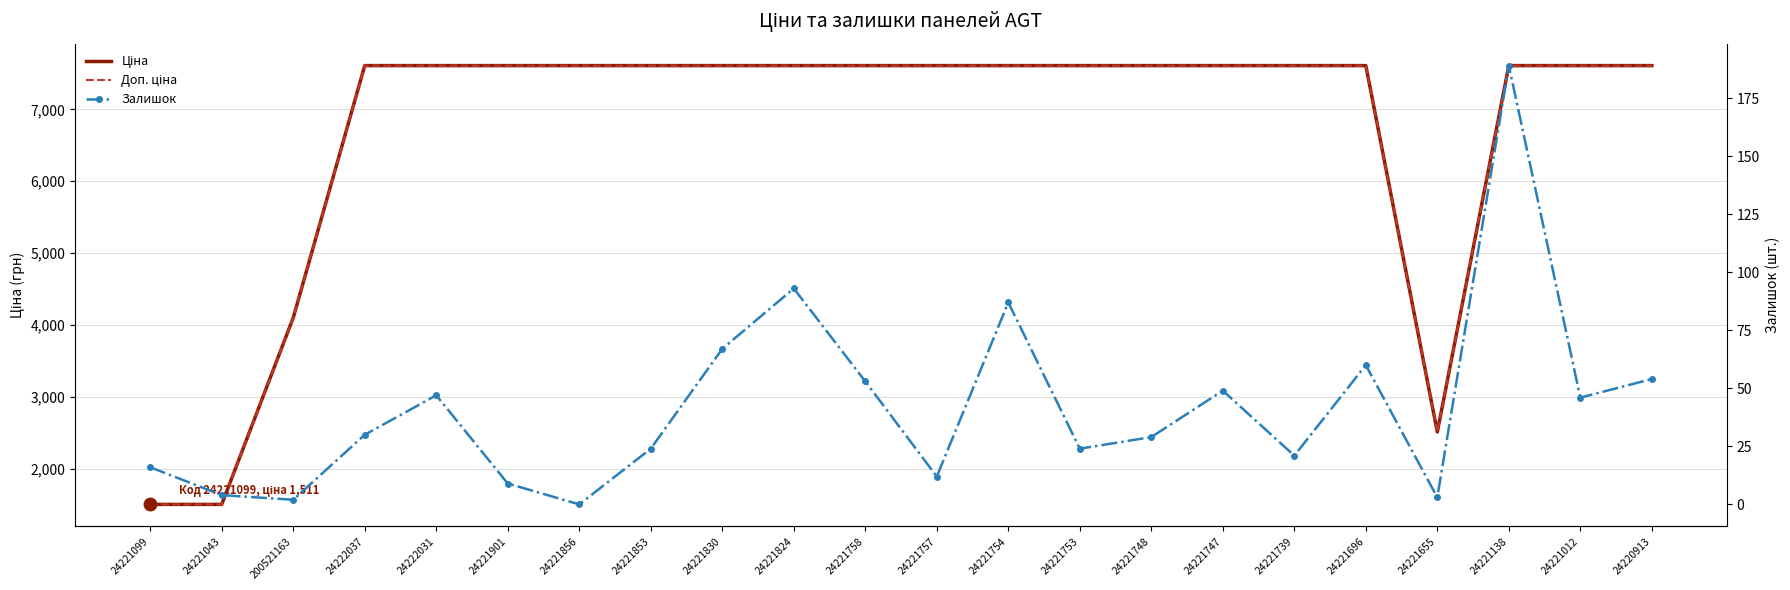

At which category does Залишок reach its first local valley?

200521163